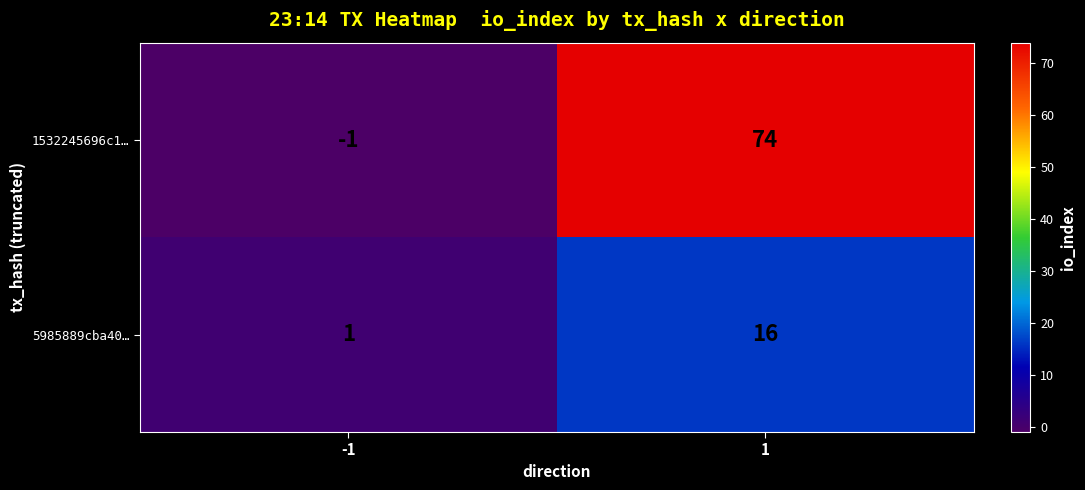

How many categories are shown in the chart?

2